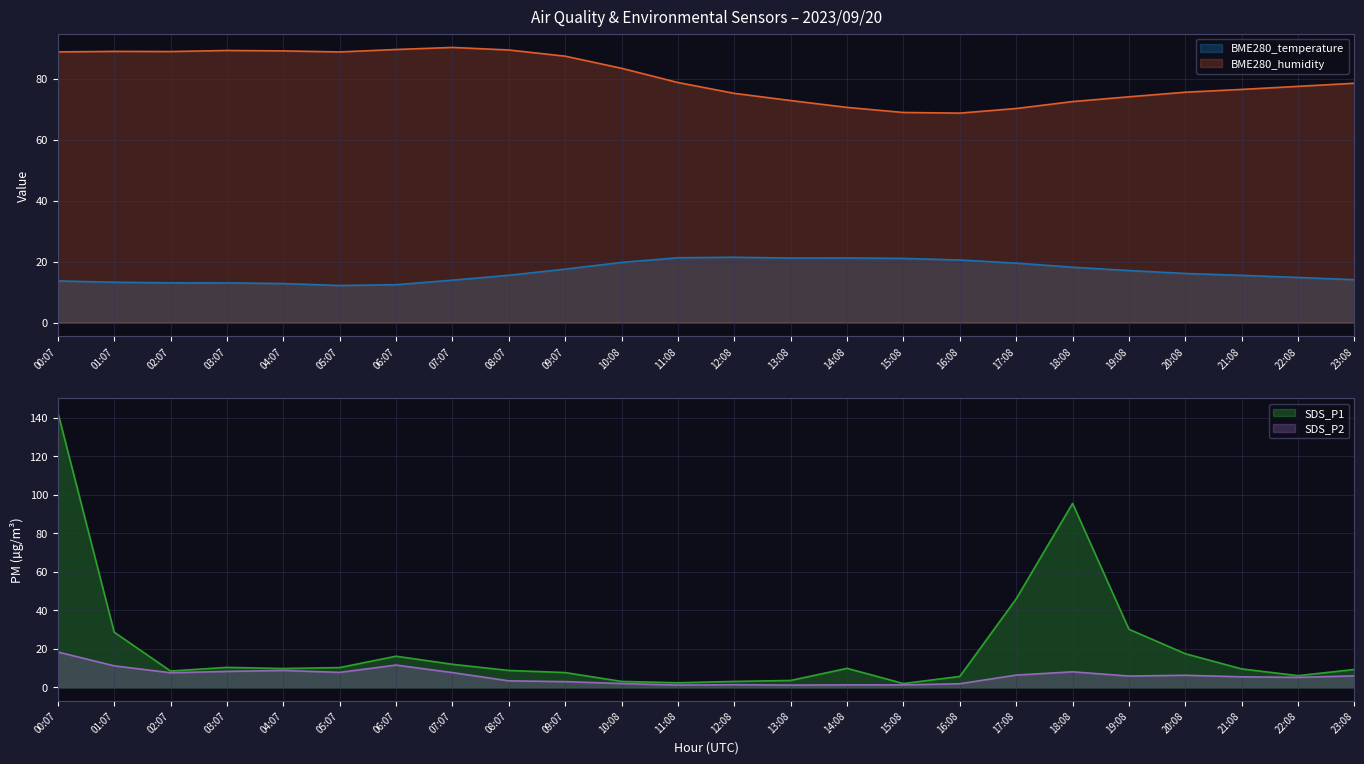

True or false: BME280_temperature and BME280_humidity intersect in this chart.

False